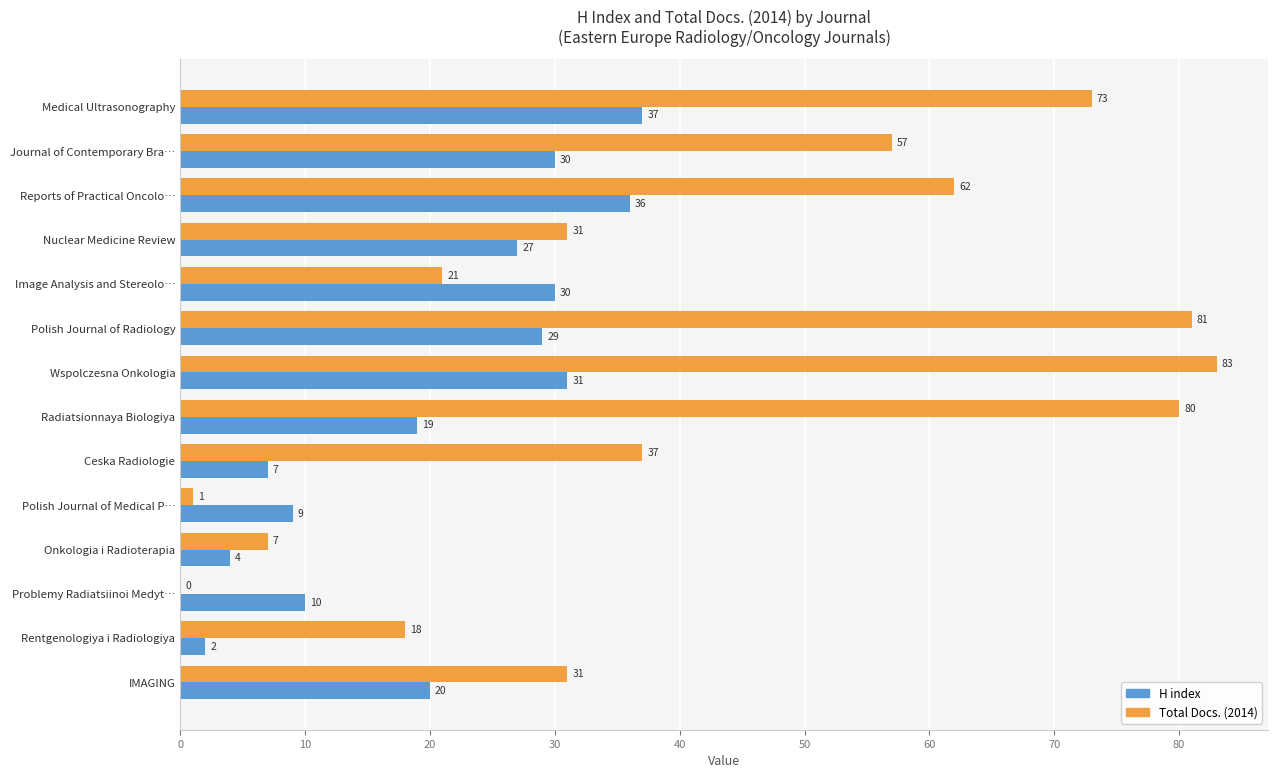

At which category does the chart reach its peak across all series?

Wspolczesna Onkologia